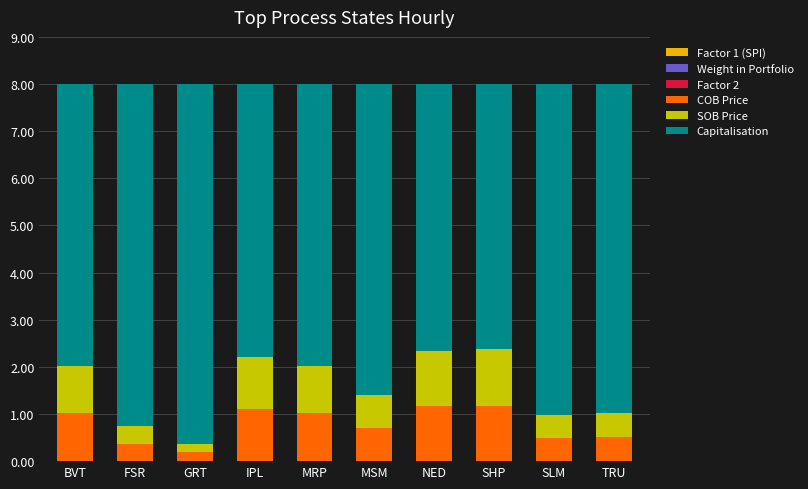

Are the bars grouped side by side (vs. stacked)?

No